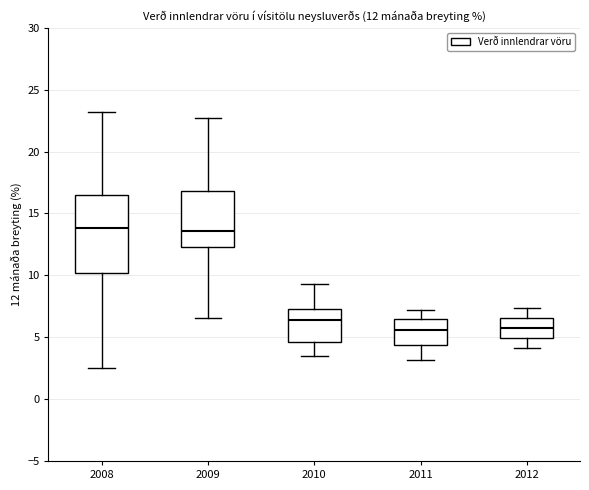

Comparing the boxes themselves (not the whiskers), which one is the tallest?

2008